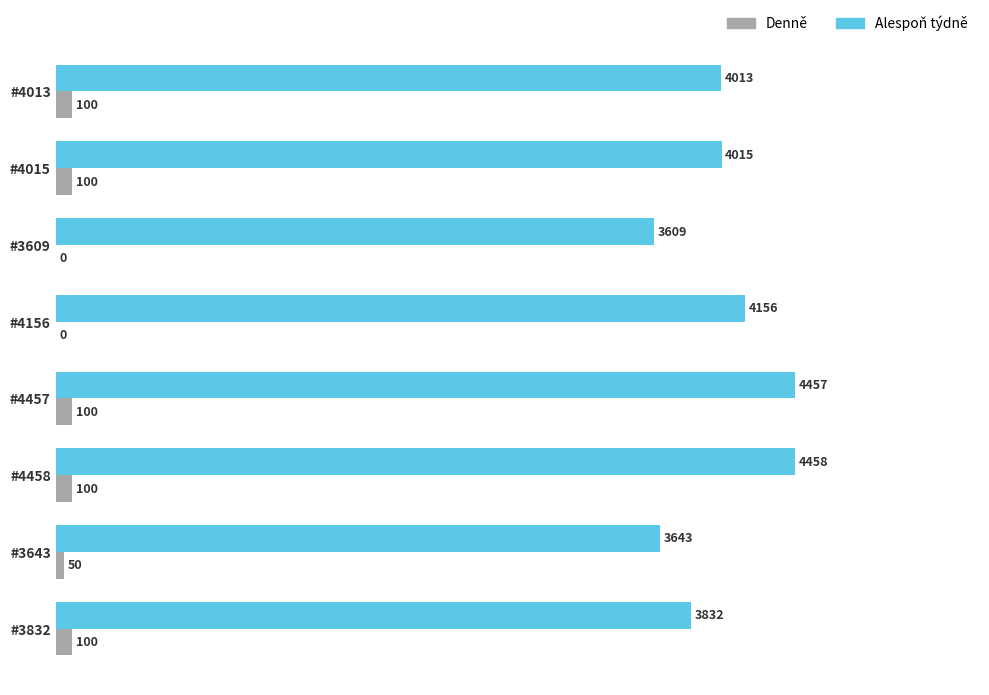

What is the total value across all series at #3609?

3609